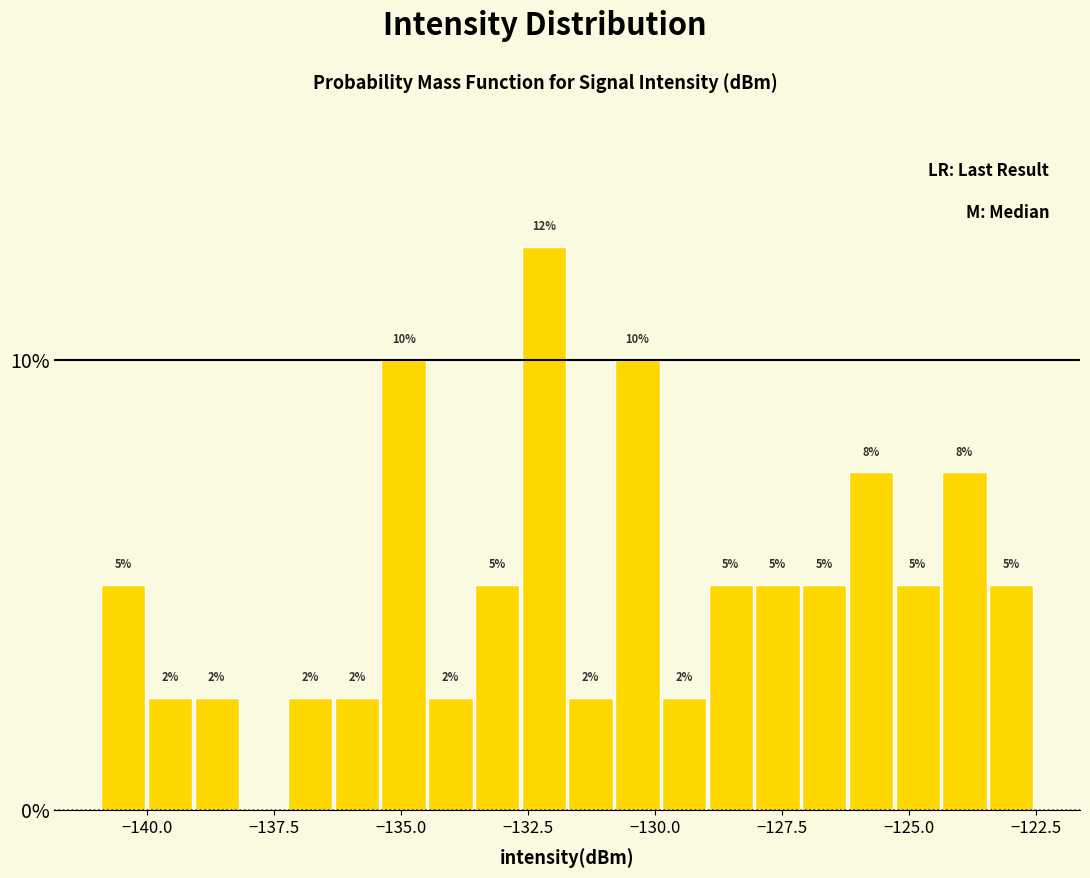

Read against the x-axis, roughly where is the centre of the tallest bar?

-132.0